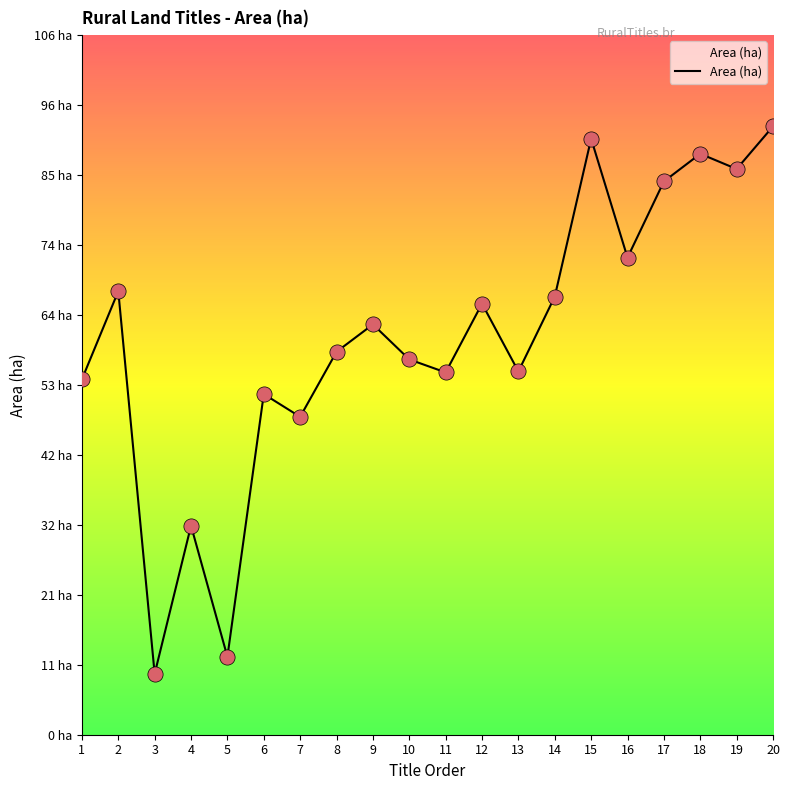

What is the change in value from 1 to 15?

+36.5